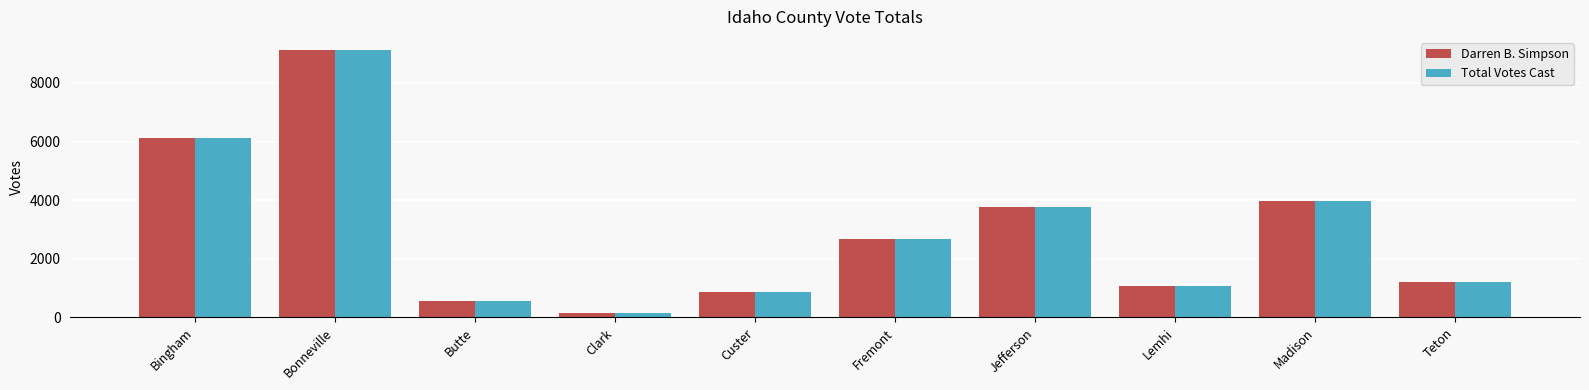

What is the label of the 4th bar from the left?

Clark